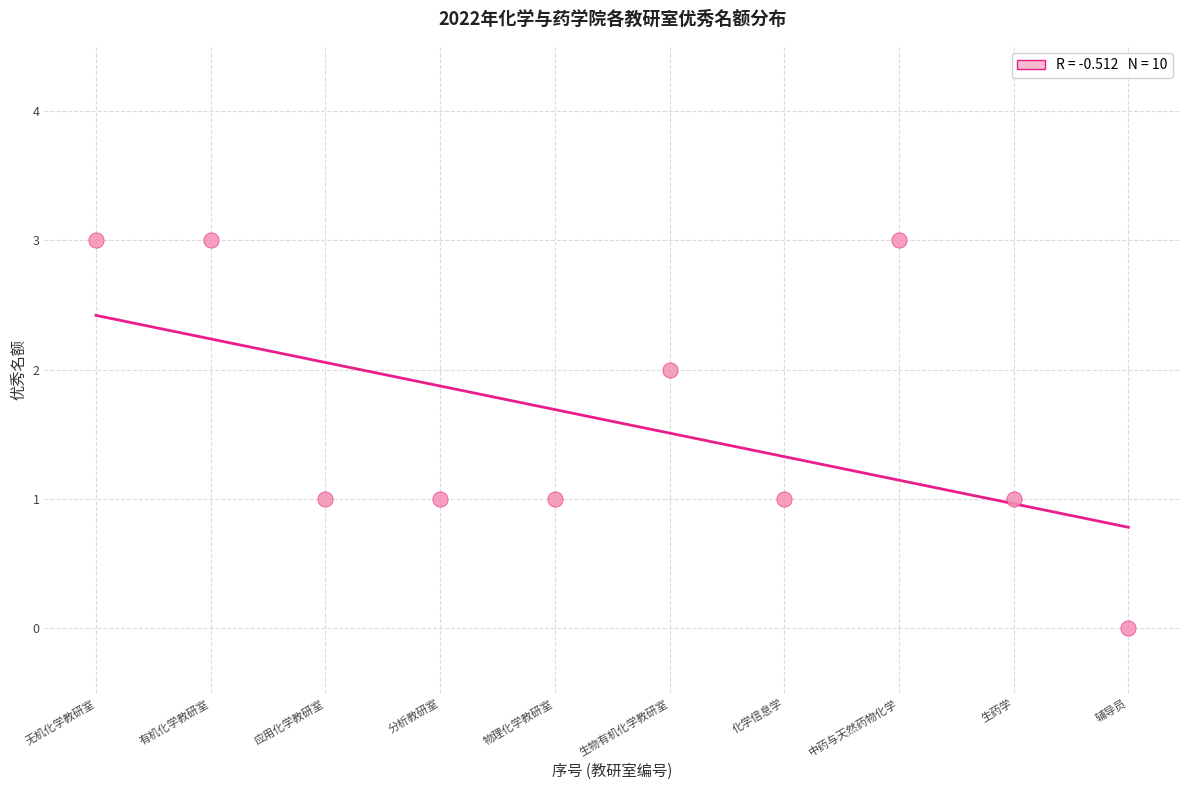

What is the average X value?

6